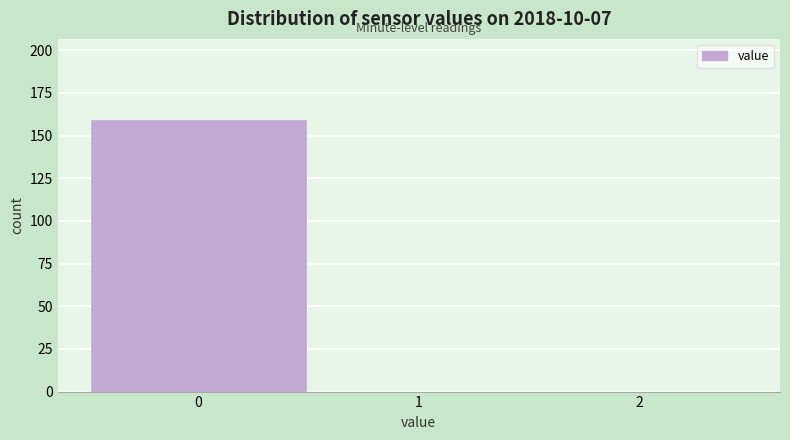

Reading left to right, transcribe this chart: for each bar, give the range it covers on the x-axis and its height. The values are not printed on the chart, so give them approximately, as read against the axis.

-0.5 to 0.5: 160
0.5 to 1.5: 0
1.5 to 2.5: 0